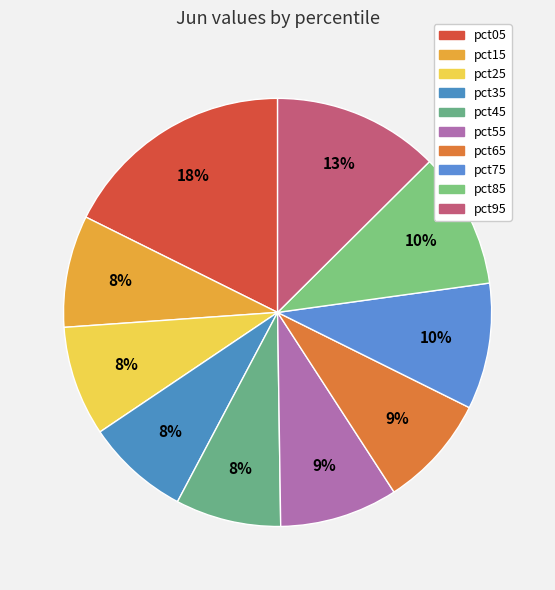

What percentage is the pct65 slice, to the nearest percent?

9%